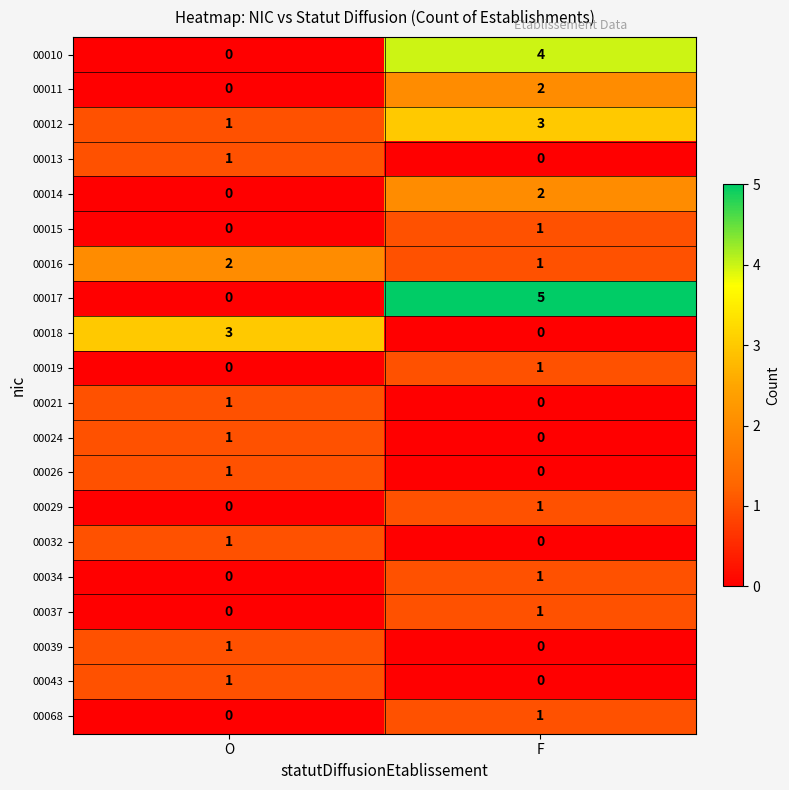

Is it true that 00010 equals 7 at F?

False